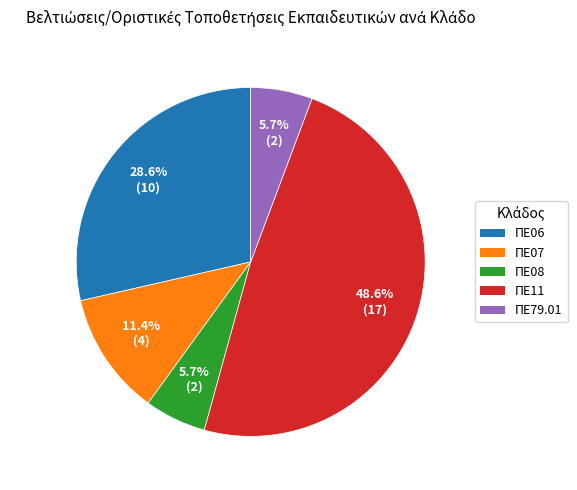

To the nearest percent, what is the average slice percentage?

20%